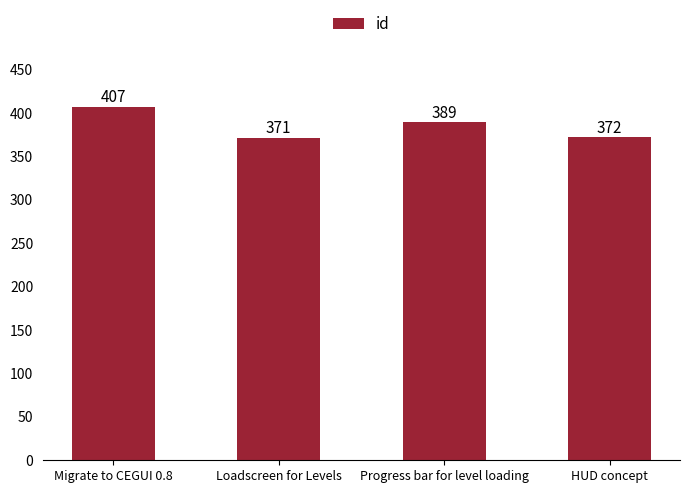

Rank the categories by value from highest to lowest.

Migrate to CEGUI 0.8, Progress bar for level loading, HUD concept, Loadscreen for Levels